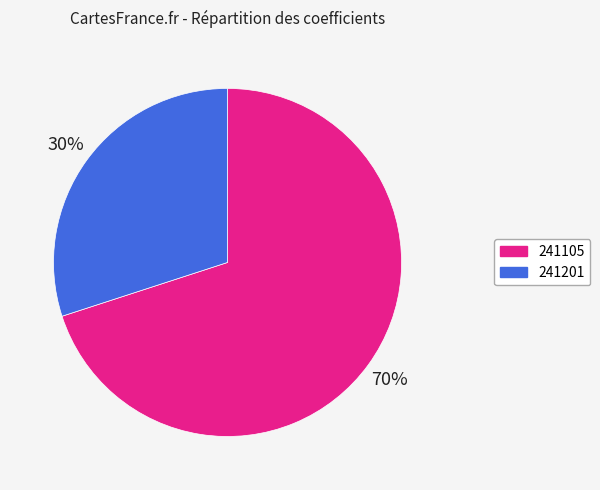

True or false: 241201 accounts for 30% of the total.

True